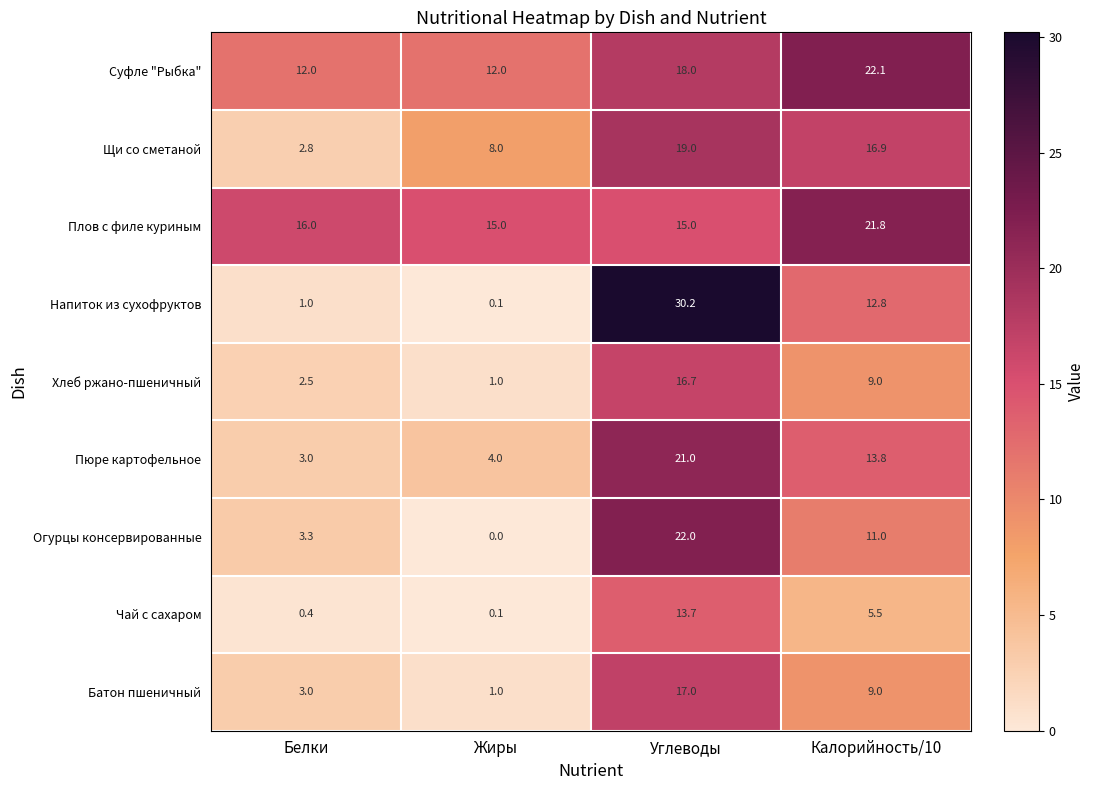

What is the maximum value shown in the chart?

30.2